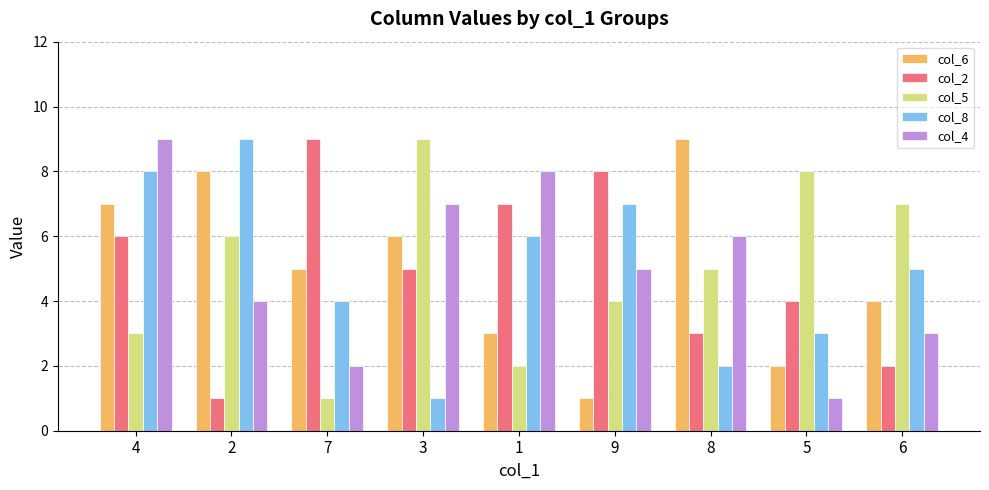

Rank the series at 9 from lowest to highest value.

col_6, col_5, col_4, col_8, col_2